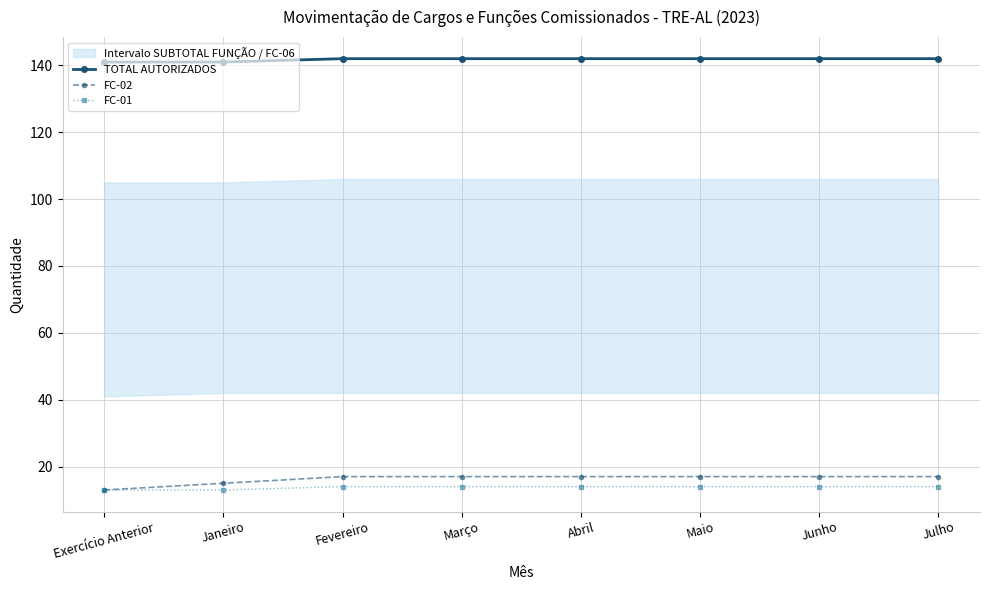

Between Junho and Março, which is larger?

Junho